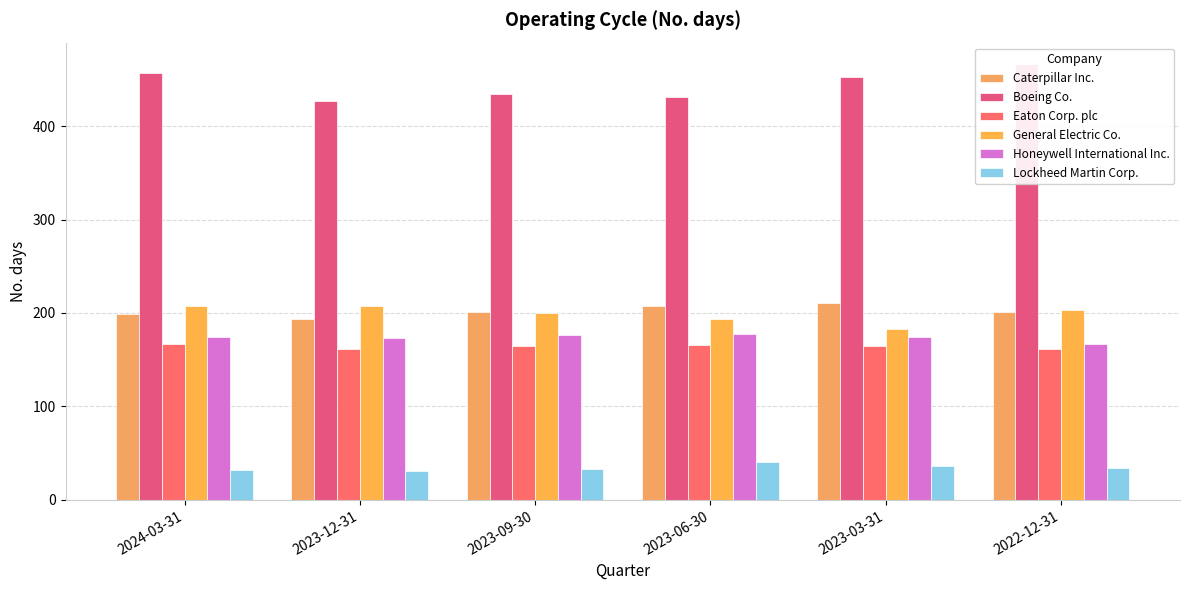

What is the maximum value shown in the chart?

466